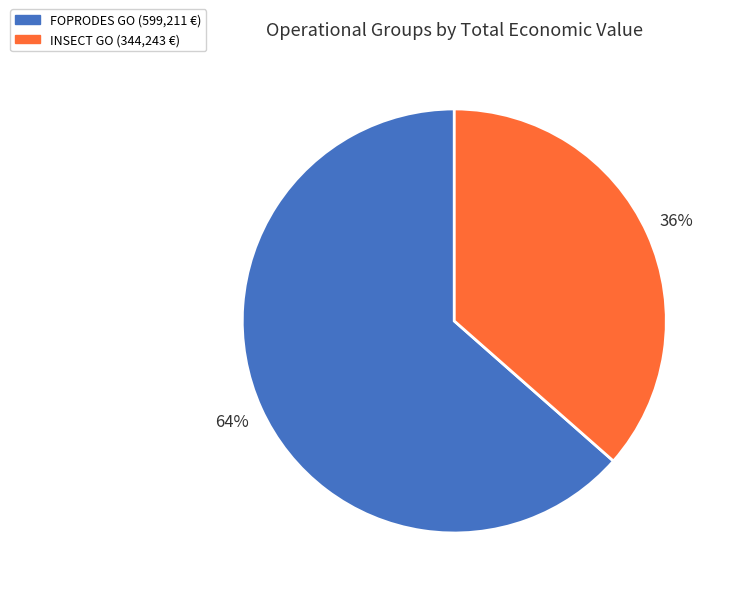

Is there a majority slice in this chart?

Yes